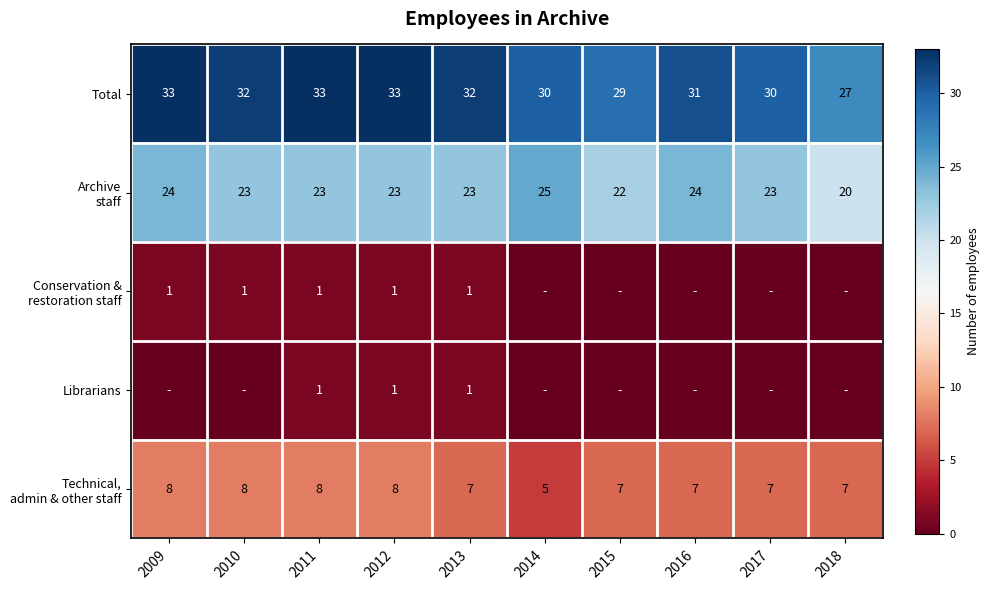

Where does the Total series first go above 32?

2009